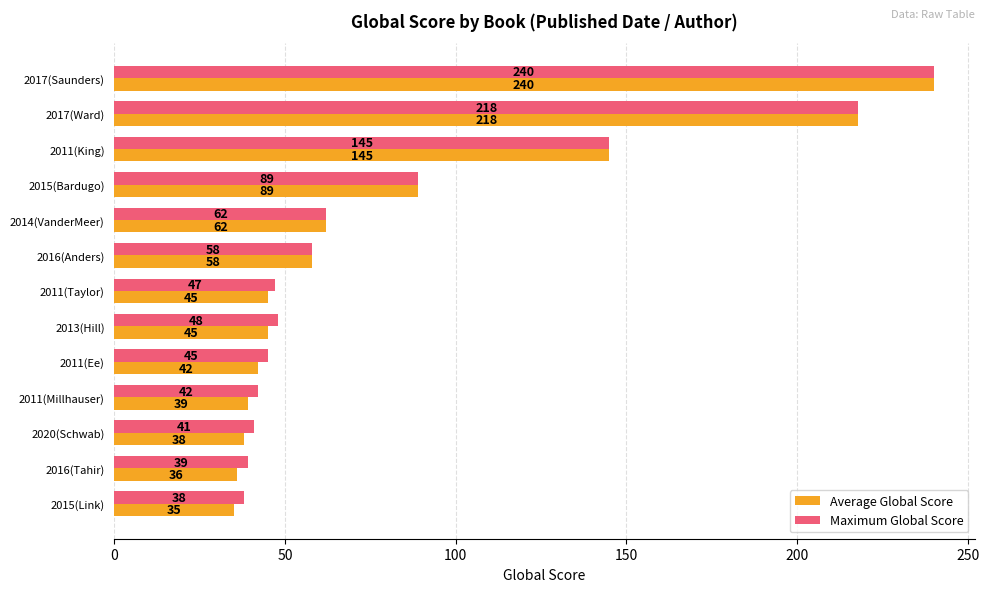

What is the average value of the Average Global Score series?

84